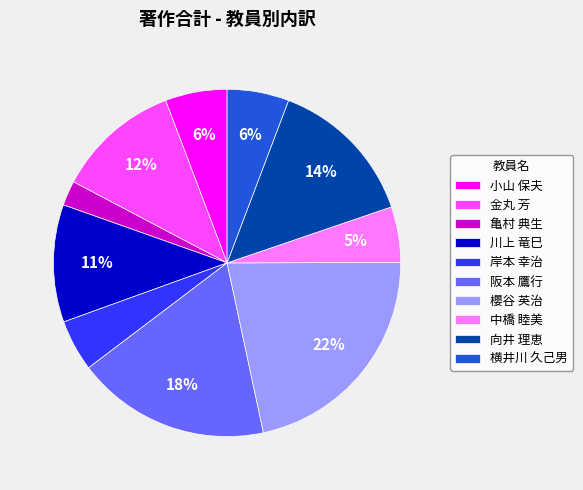

To the nearest percent, what portion does 金丸 芳 represent?

12%